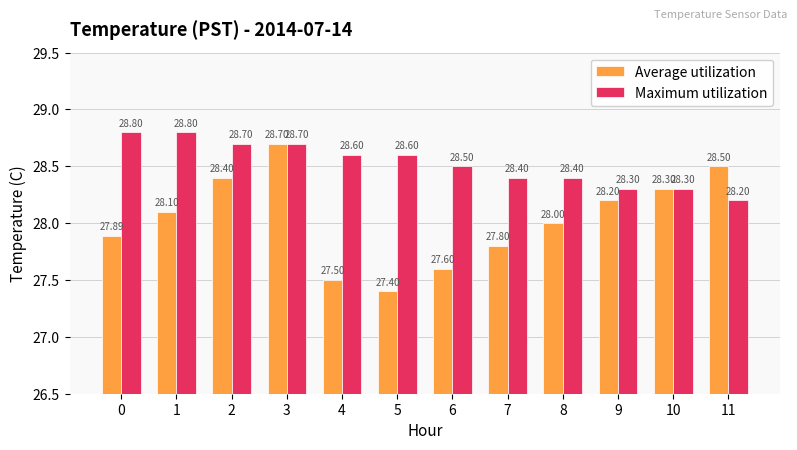

Count the number of data series in this chart.

2